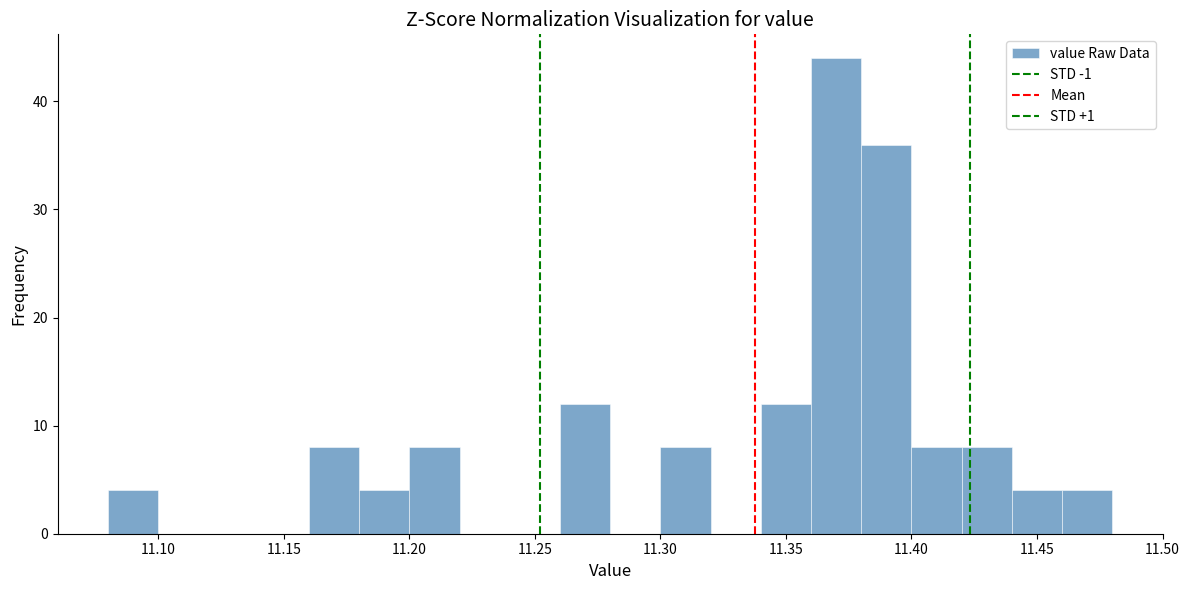

Reading left to right, list every bar in this chart as the range it spans on the x-axis followed by its height. The values are not printed on the chart, so give them approximately, as read against the axis.

11.08 to 11.10: 4
11.10 to 11.12: 0
11.12 to 11.14: 0
11.14 to 11.16: 0
11.16 to 11.18: 8
11.18 to 11.20: 4
11.20 to 11.22: 8
11.22 to 11.24: 0
11.24 to 11.26: 0
11.26 to 11.28: 12
11.28 to 11.30: 0
11.30 to 11.32: 8
11.32 to 11.34: 0
11.34 to 11.36: 12
11.36 to 11.38: 44
11.38 to 11.40: 36
11.40 to 11.42: 8
11.42 to 11.44: 8
11.44 to 11.46: 4
11.46 to 11.48: 4